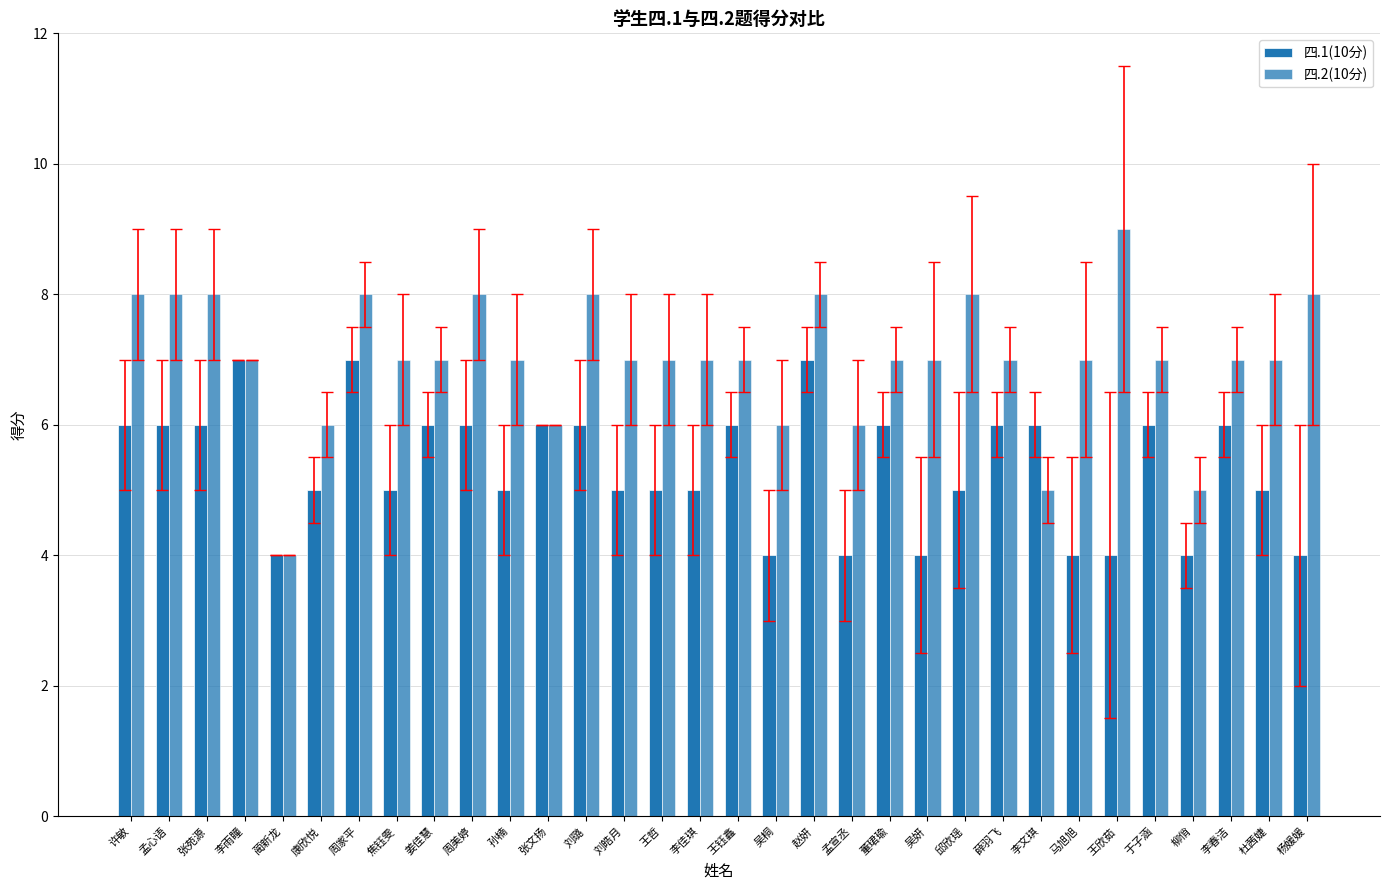

Count the number of data series in this chart.

2